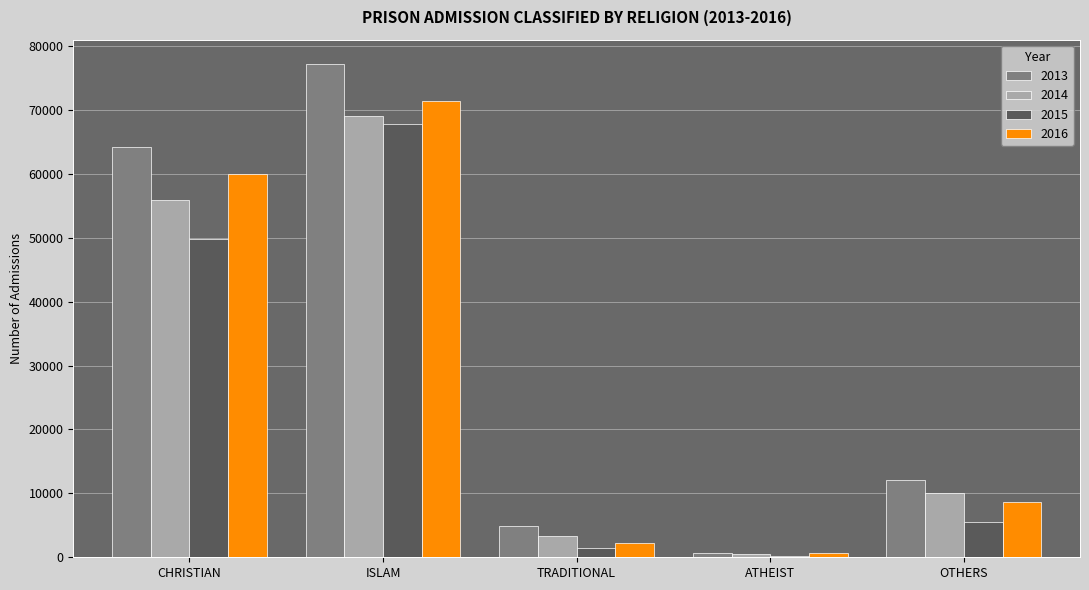

How many categories are shown in the chart?

5